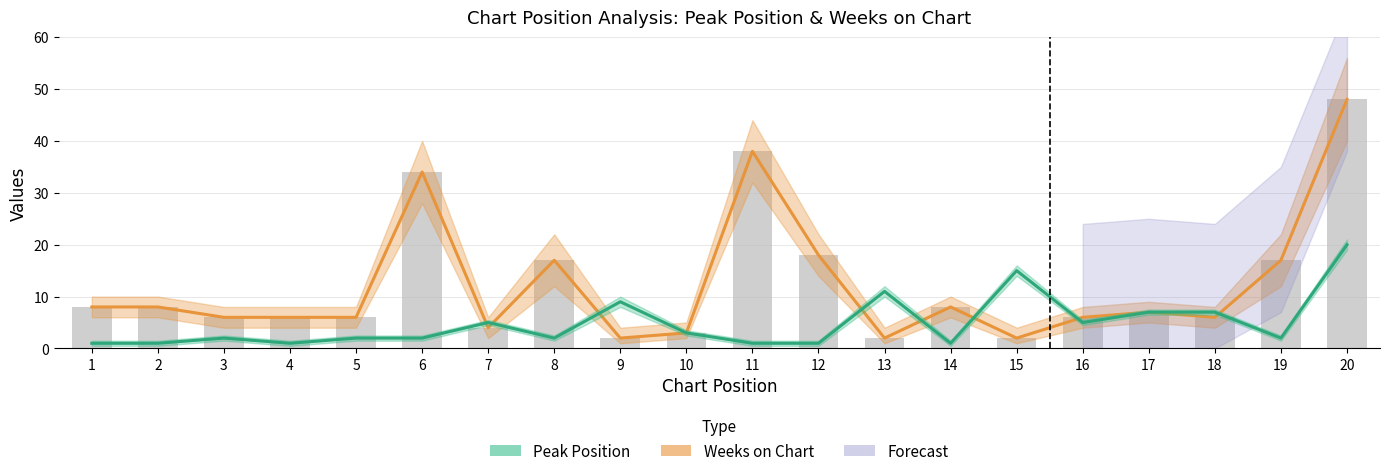

Which series has the largest range (max minus min)?

Weeks on Chart